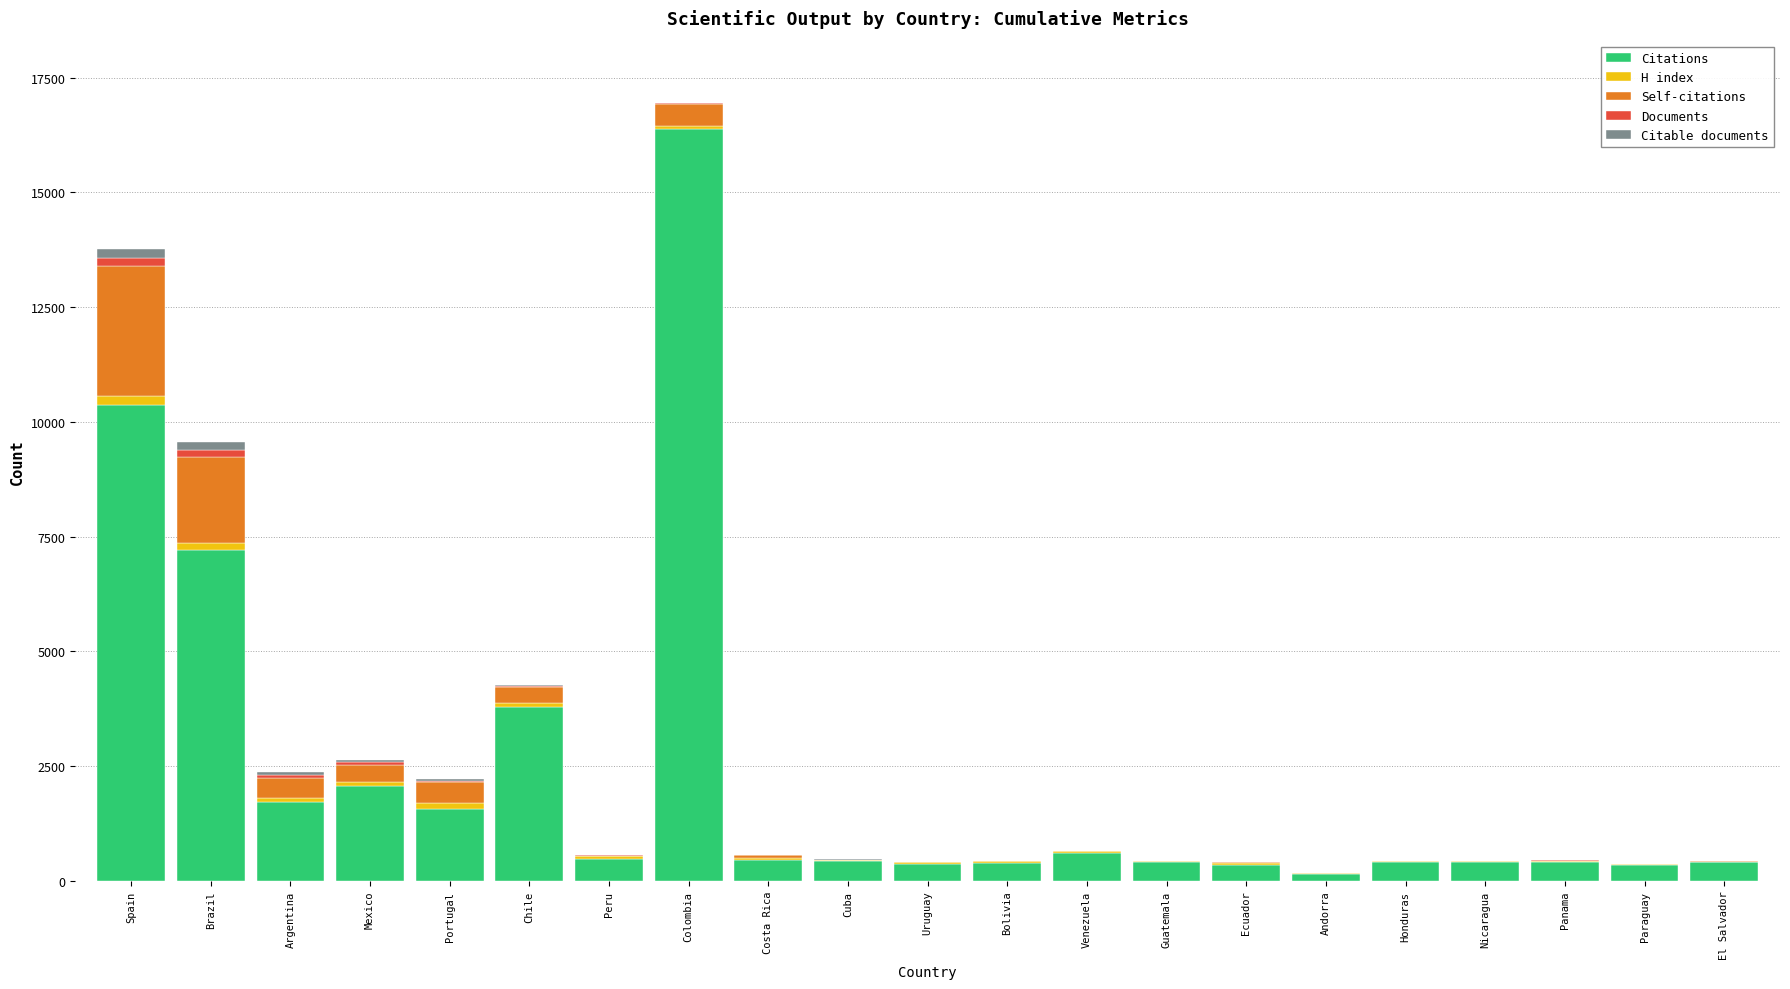

At which category is the sum across all series the highest?

Colombia